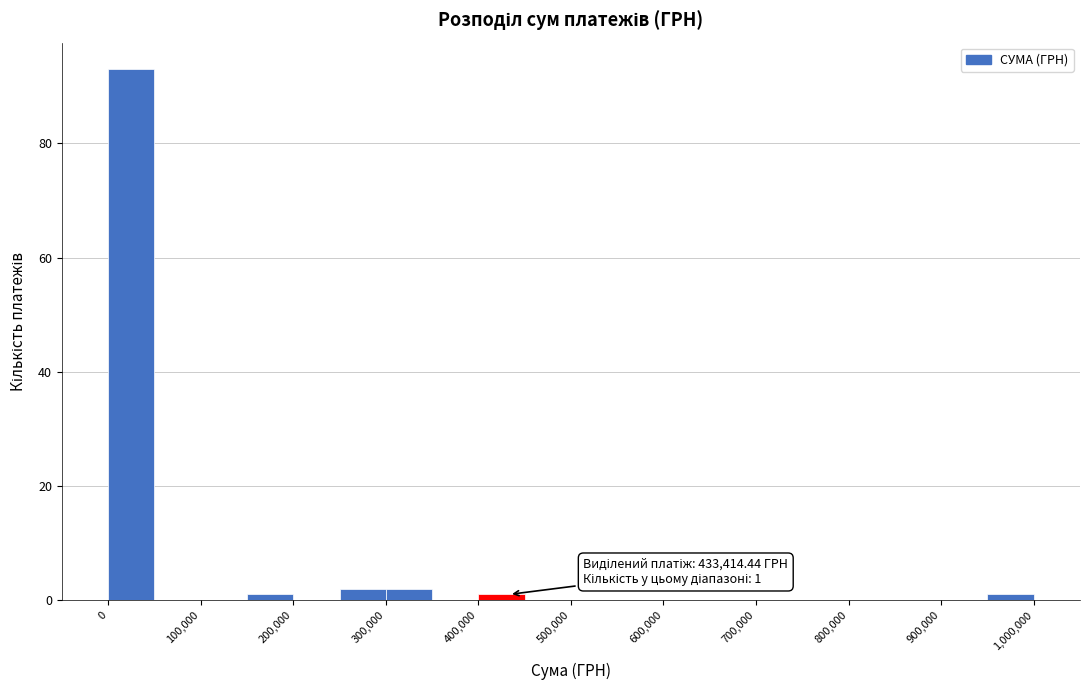

Which range on the x-axis has the tallest bar?

0 to 50000